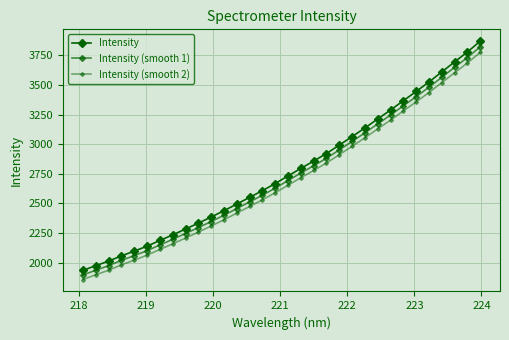

How many values in the Intensity (smooth 2) series exceed 2653?

16